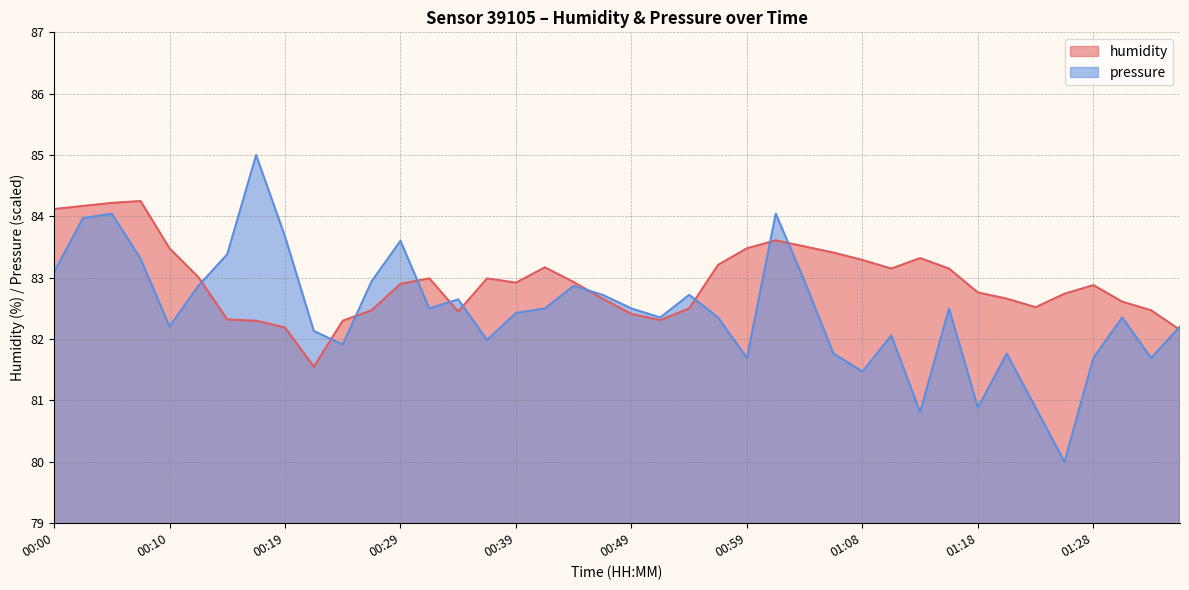

Is the value of humidity at 00:02 greater than the value of pressure at 00:37?

Yes